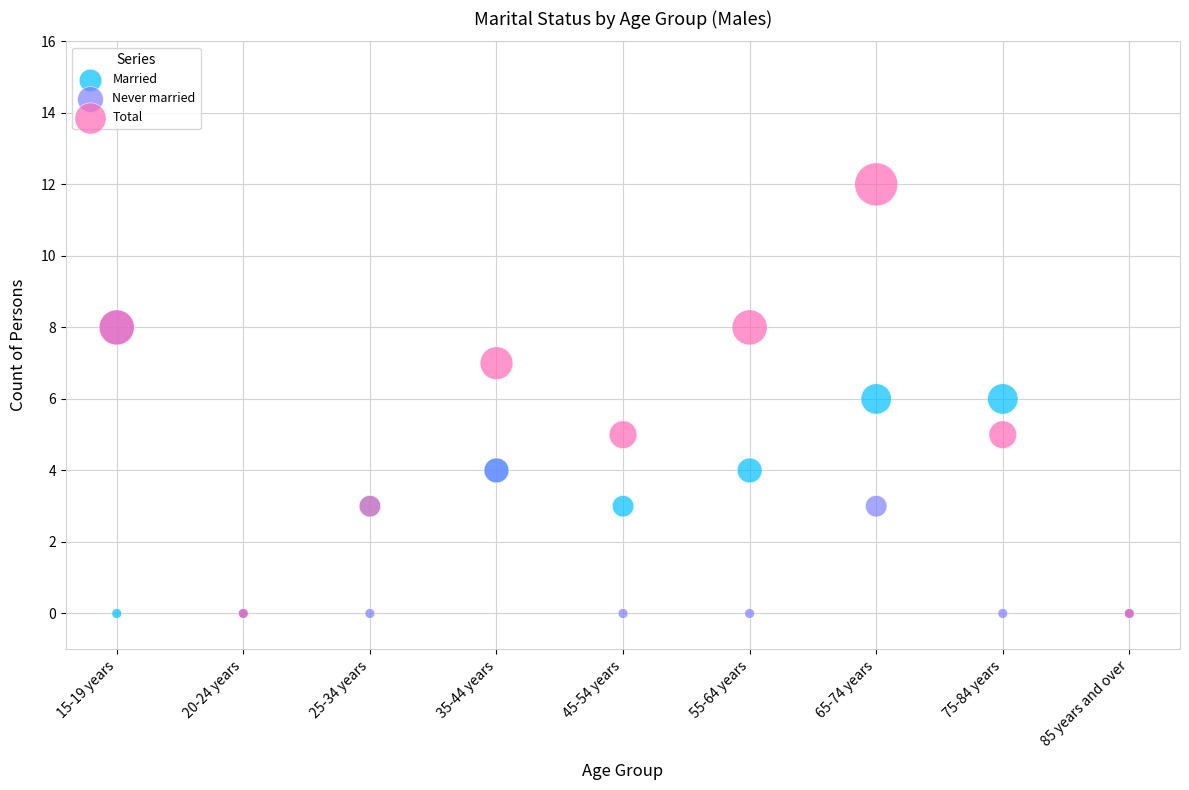

Which series has the largest Y range (max minus min)?

Total